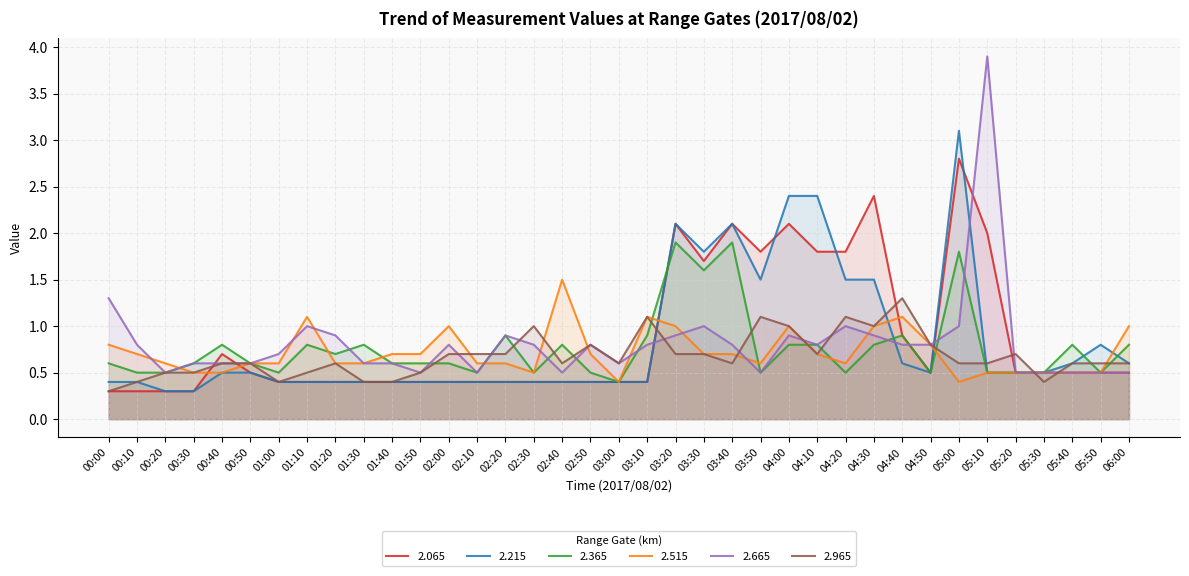

At how many categories does at least one series exceed 1?

15